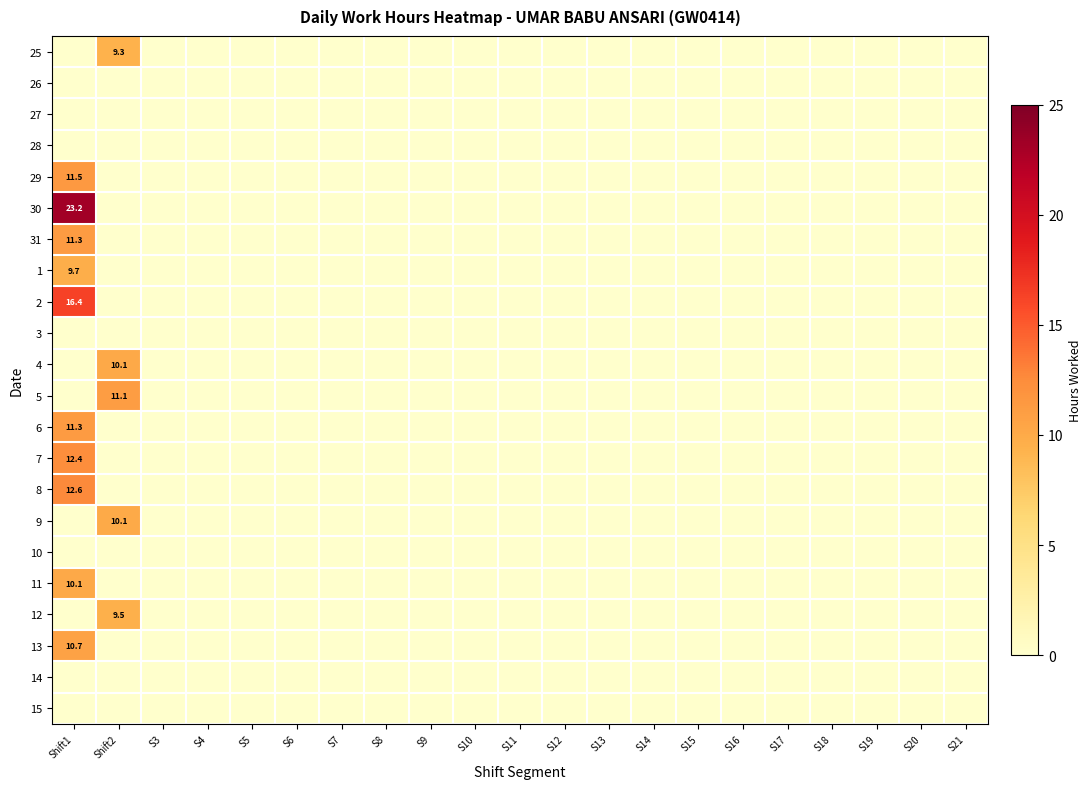

True or false: 29 has a value of 0.0 at S8.

True